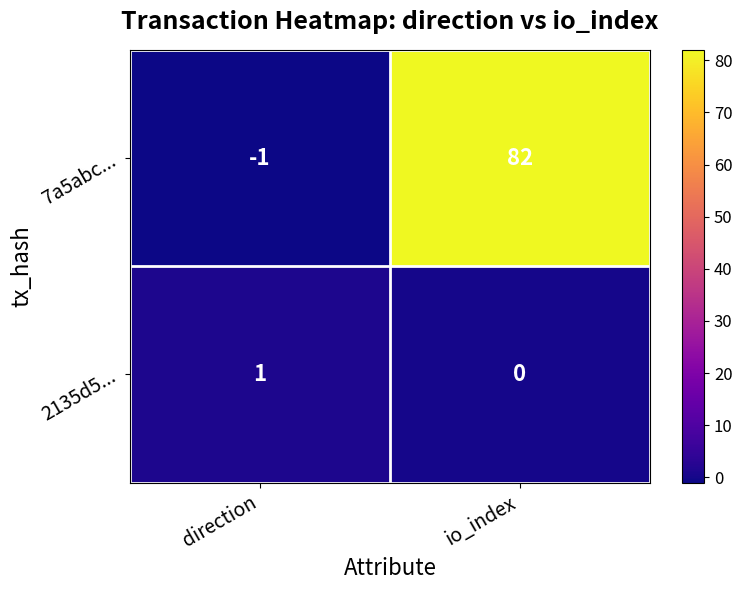

At which category is the sum across all series the highest?

io_index